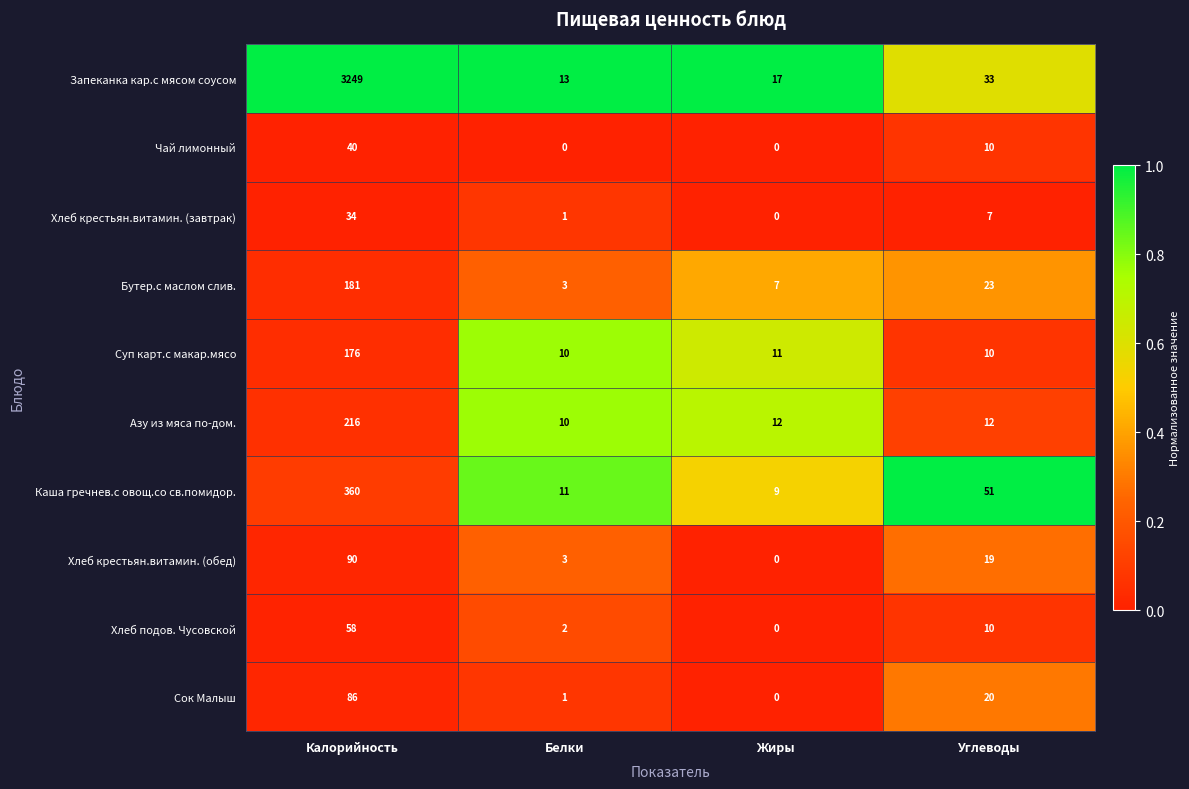

At which label does Бутер.с маслом слив. reach its minimum?

Белки